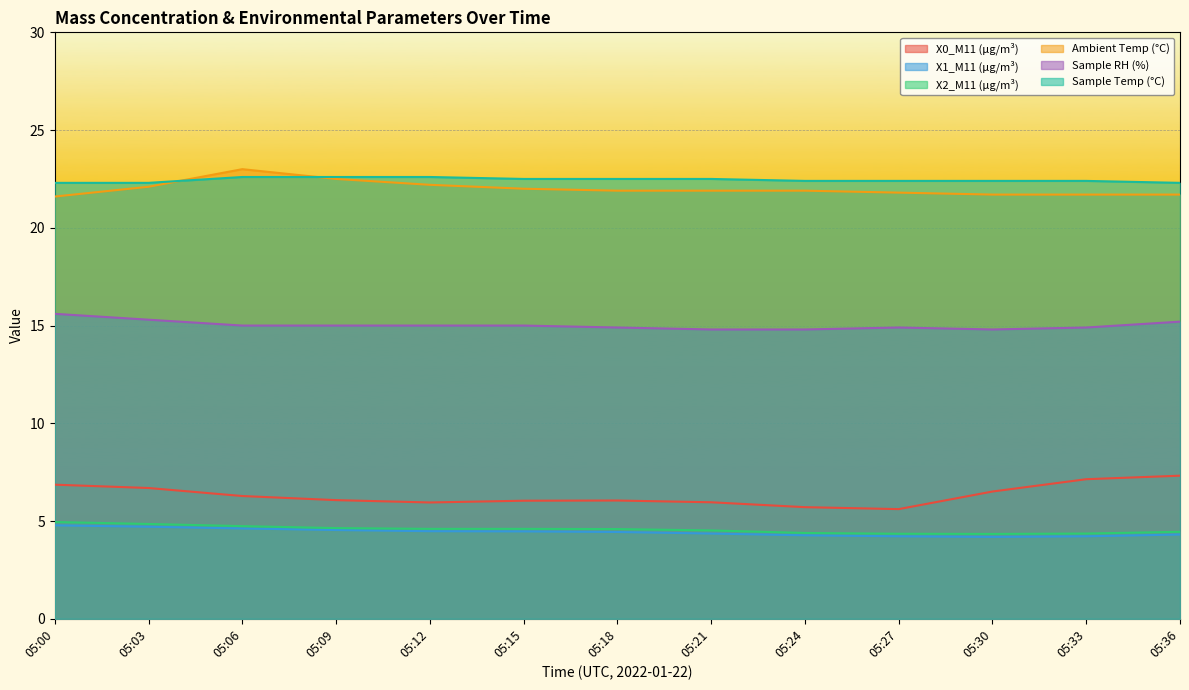

True or false: Sample Temp (°C) and Sample RH (%) cross at least once.

False